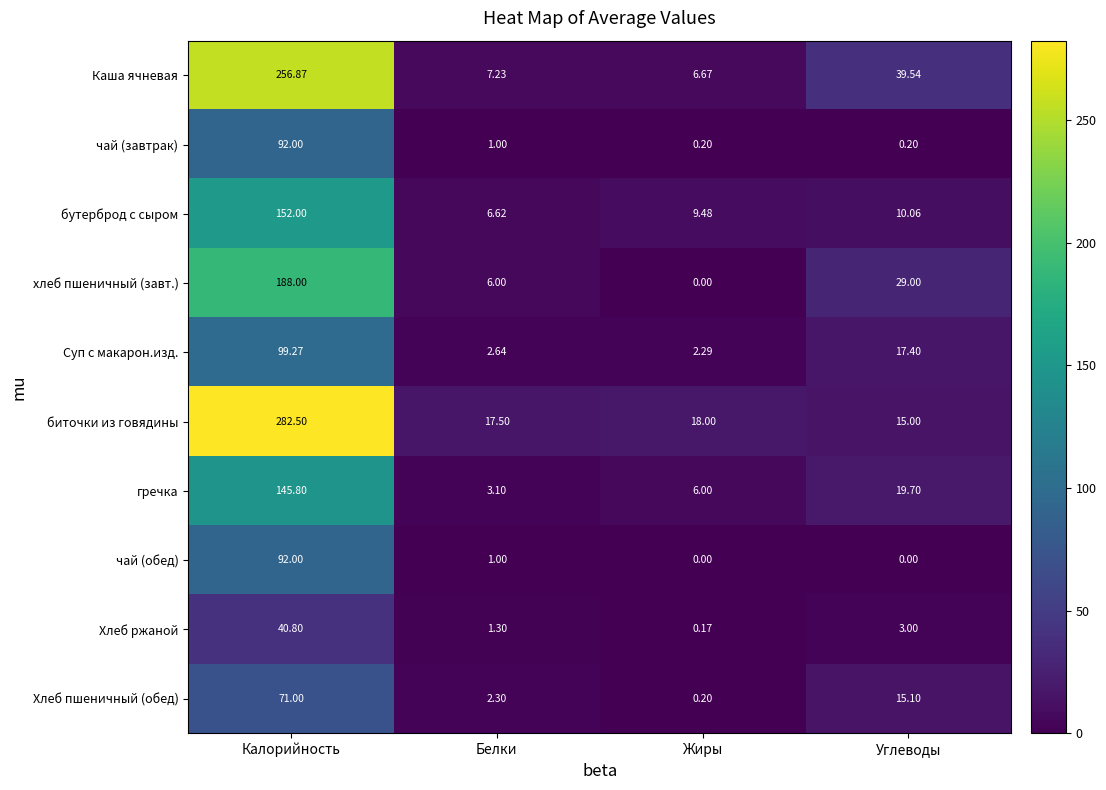

Rank the categories by Каша ячневая value from highest to lowest.

Калорийность, Углеводы, Белки, Жиры